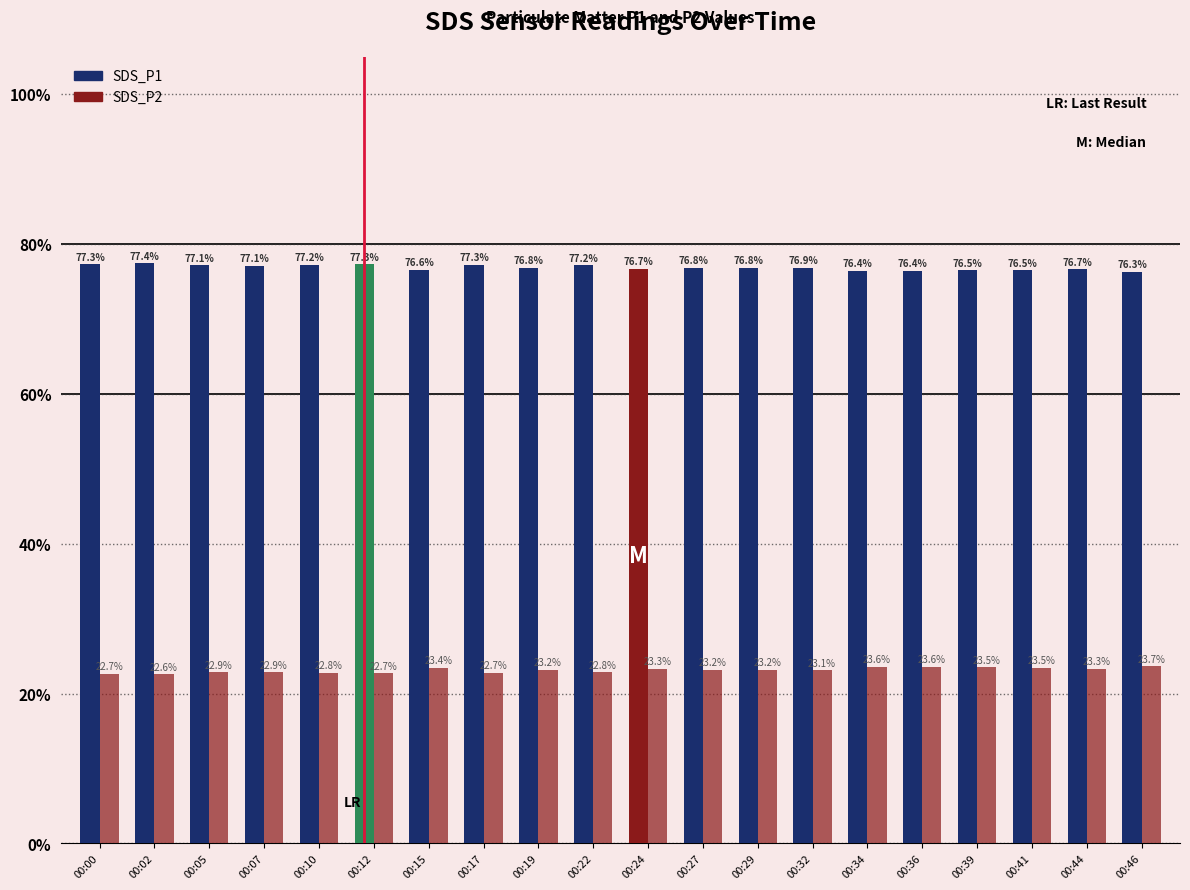

Which series has the largest total across all categories?

SDS_P1